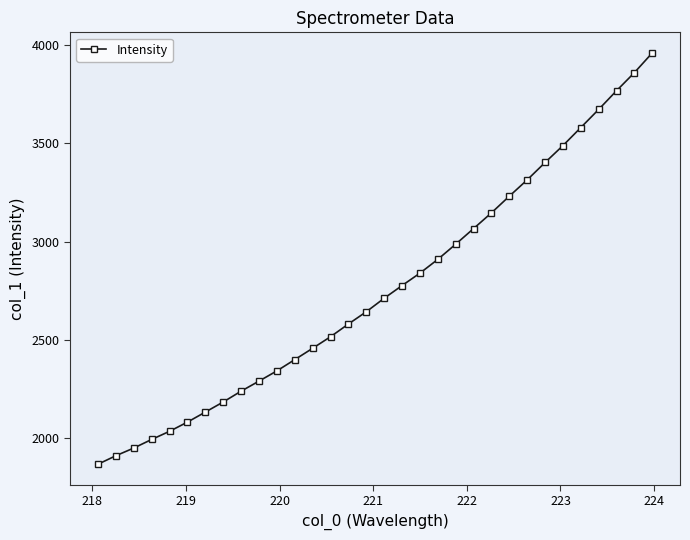

What is the sum of all values?

88365.0